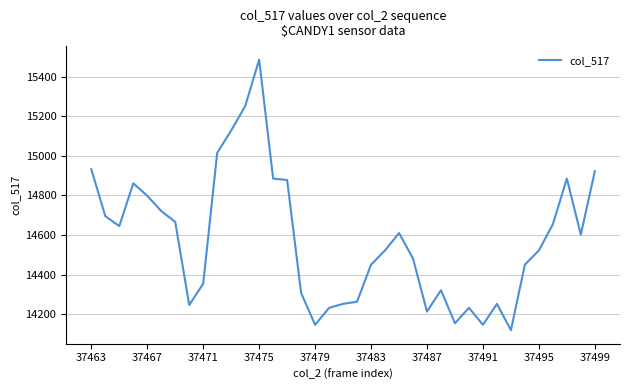

What is the minimum value shown in the chart?

14119